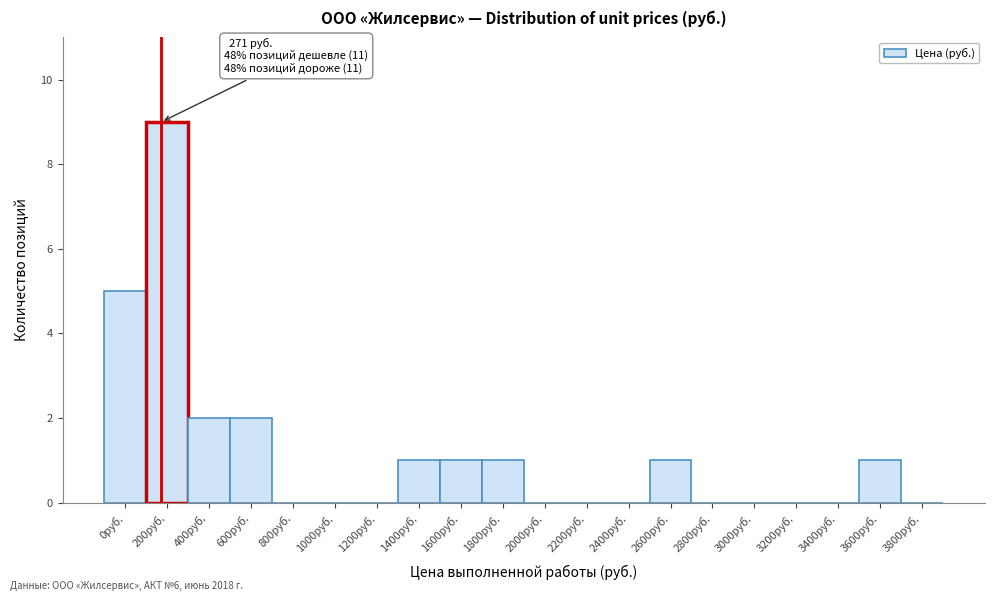

Reading left to right, transcribe all the data shown in this chart.

0руб.=5	200руб.=9	400руб.=2	600руб.=2	800руб.=0	1000руб.=0	1200руб.=0	1400руб.=1	1600руб.=1	1800руб.=1	2000руб.=0	2200руб.=0	2400руб.=0	2600руб.=1	2800руб.=0	3000руб.=0	3200руб.=0	3400руб.=0	3600руб.=1	3800руб.=0